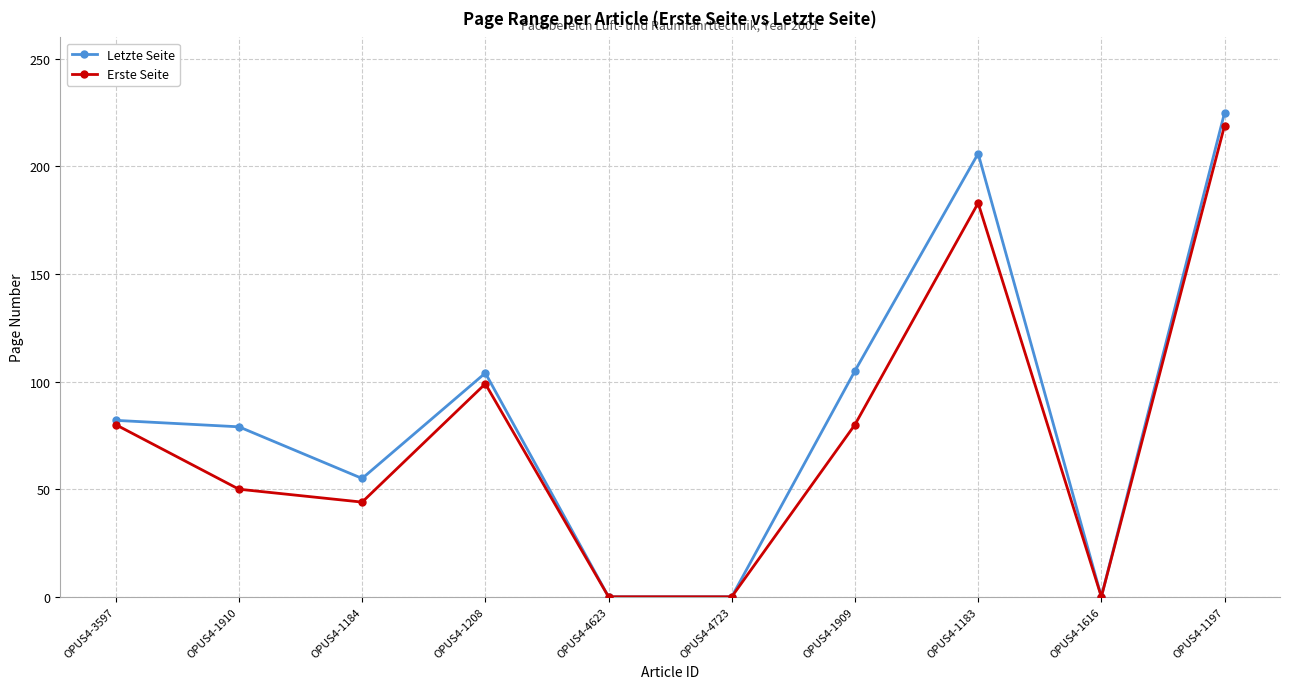

At OPUS4-1184, list the series in order from smallest to largest.

Erste Seite, Letzte Seite